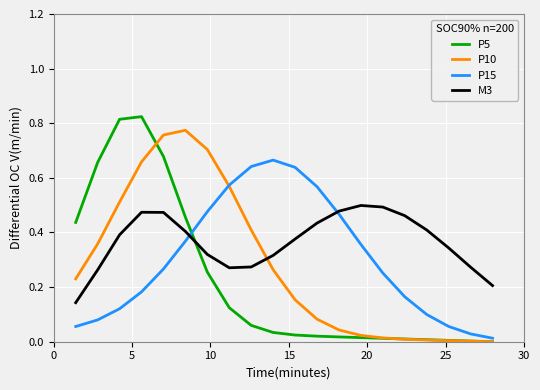

Which series has the widest spread of values?

P5